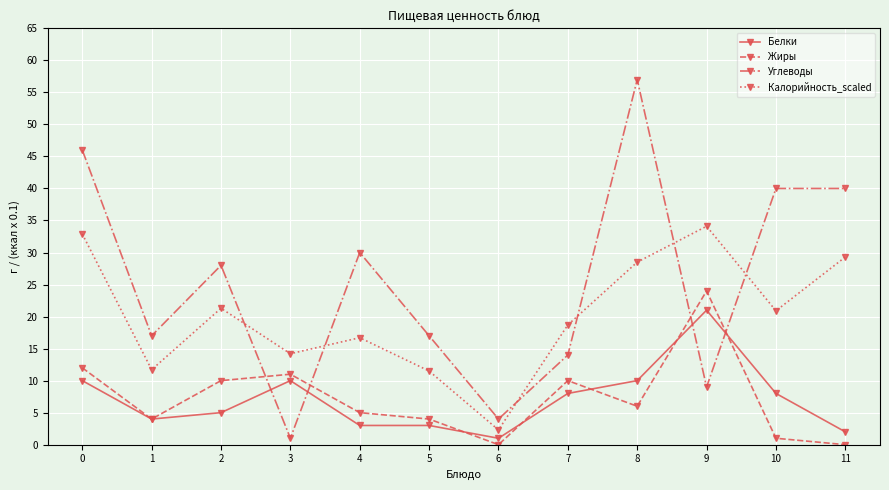

Which category has the highest value in the Жиры series?

9